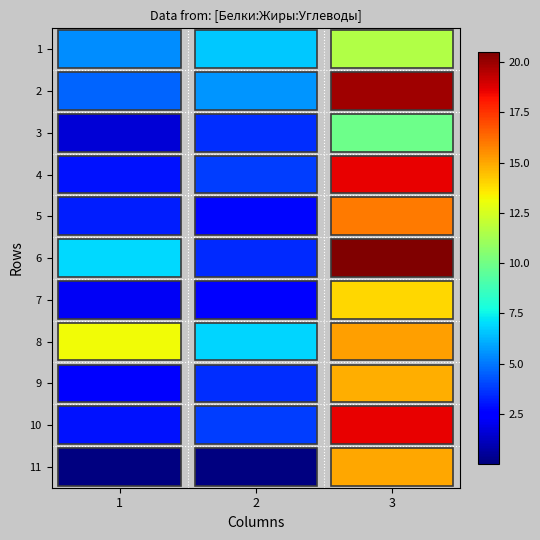

At how many categories does at least one series exceed 11?

2